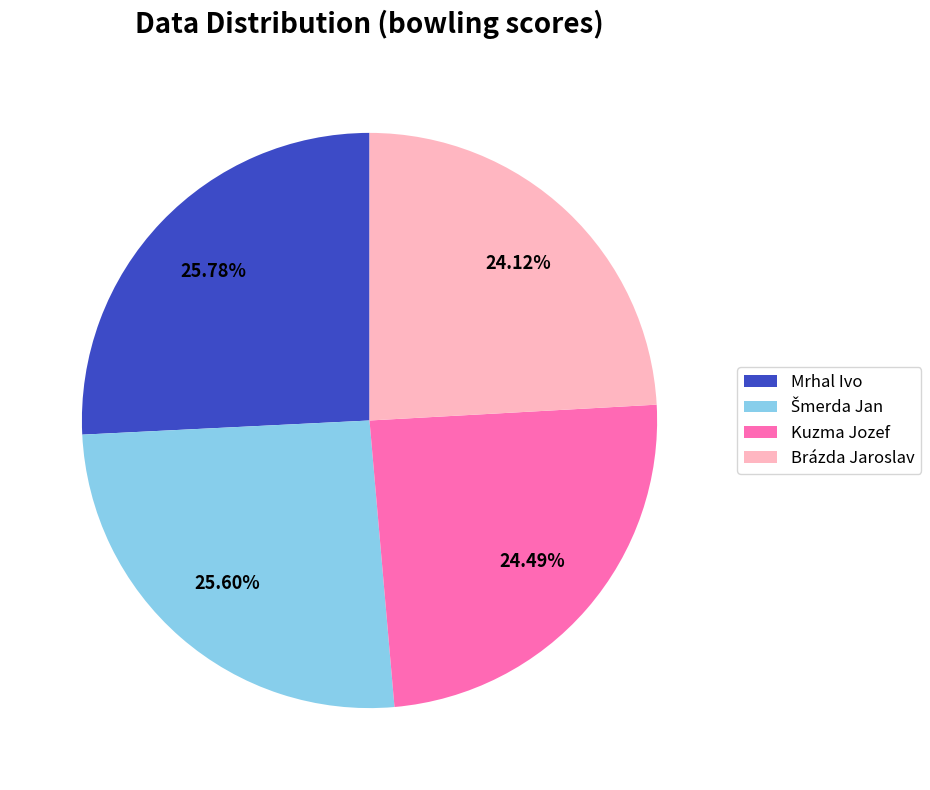

Is the sum of Kuzma Jozef and Brázda Jaroslav greater than half?

No